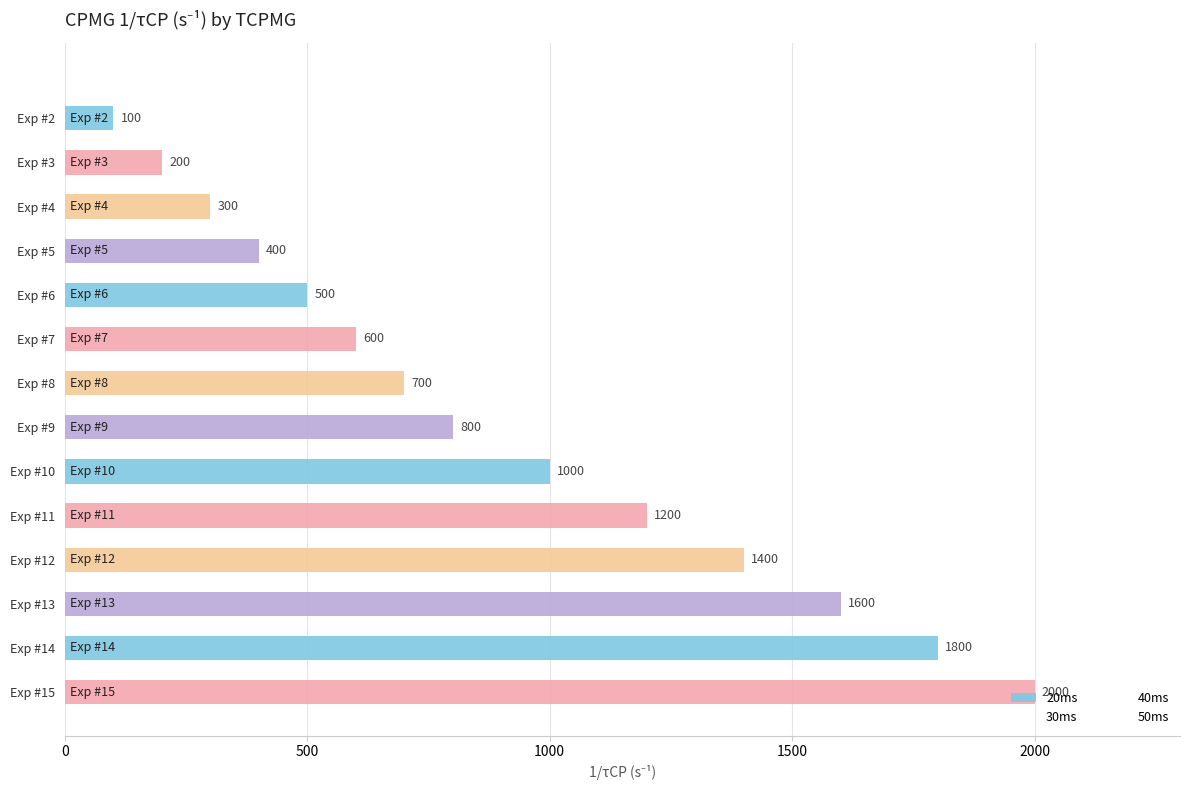

How many data points are less than 800?

7